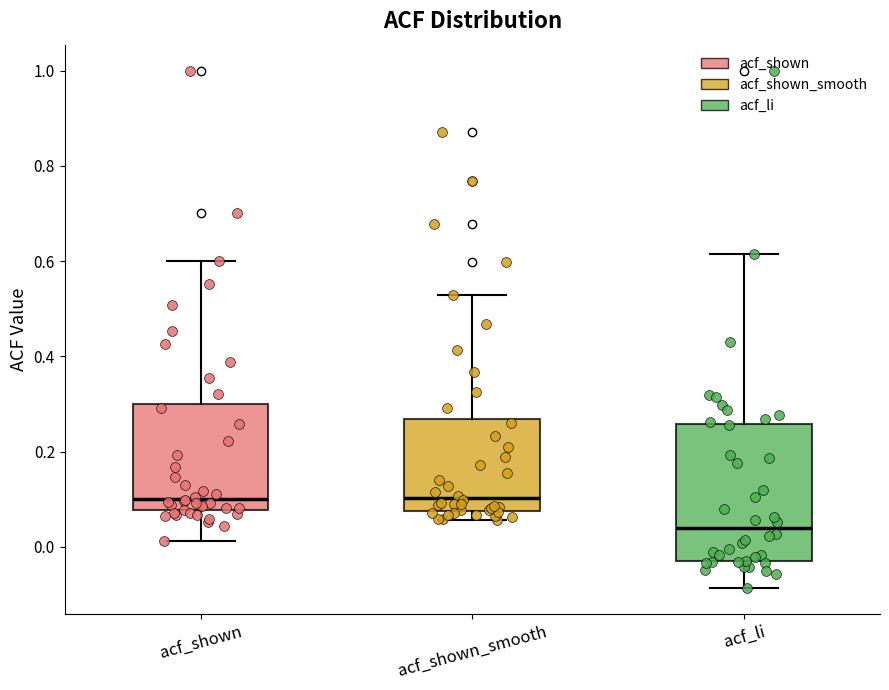

Reading left to right, transcribe this box plot: for each box, give where its median line is, the range the box spans, and where its two whiskers end, as read against the y-axis. The values are not printed on the chart, so give them approximately, as read against the axis.

acf_shown: median 0.10, box 0.08 to 0.30, whiskers 0.02 to 0.60
acf_shown_smooth: median 0.10, box 0.08 to 0.26, whiskers 0.06 to 0.52
acf_li: median 0.04, box -0.02 to 0.26, whiskers -0.08 to 0.62